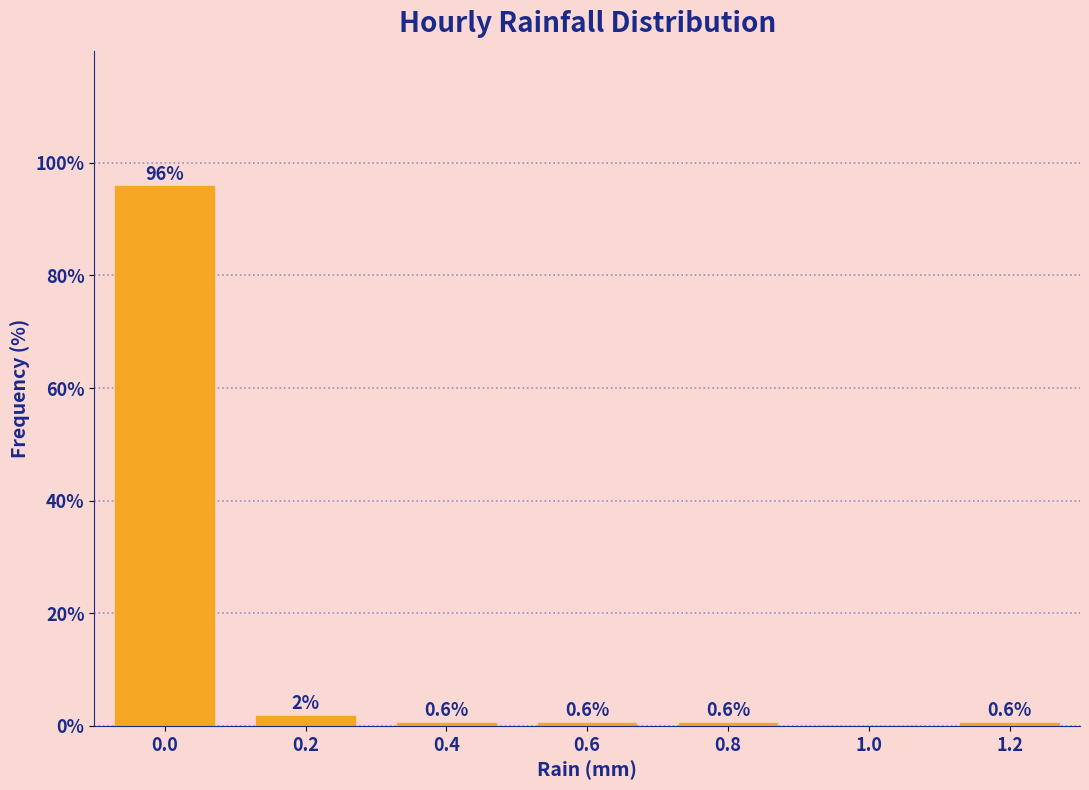

What is the sum of the values at 0.8 and 0.4?

1.2